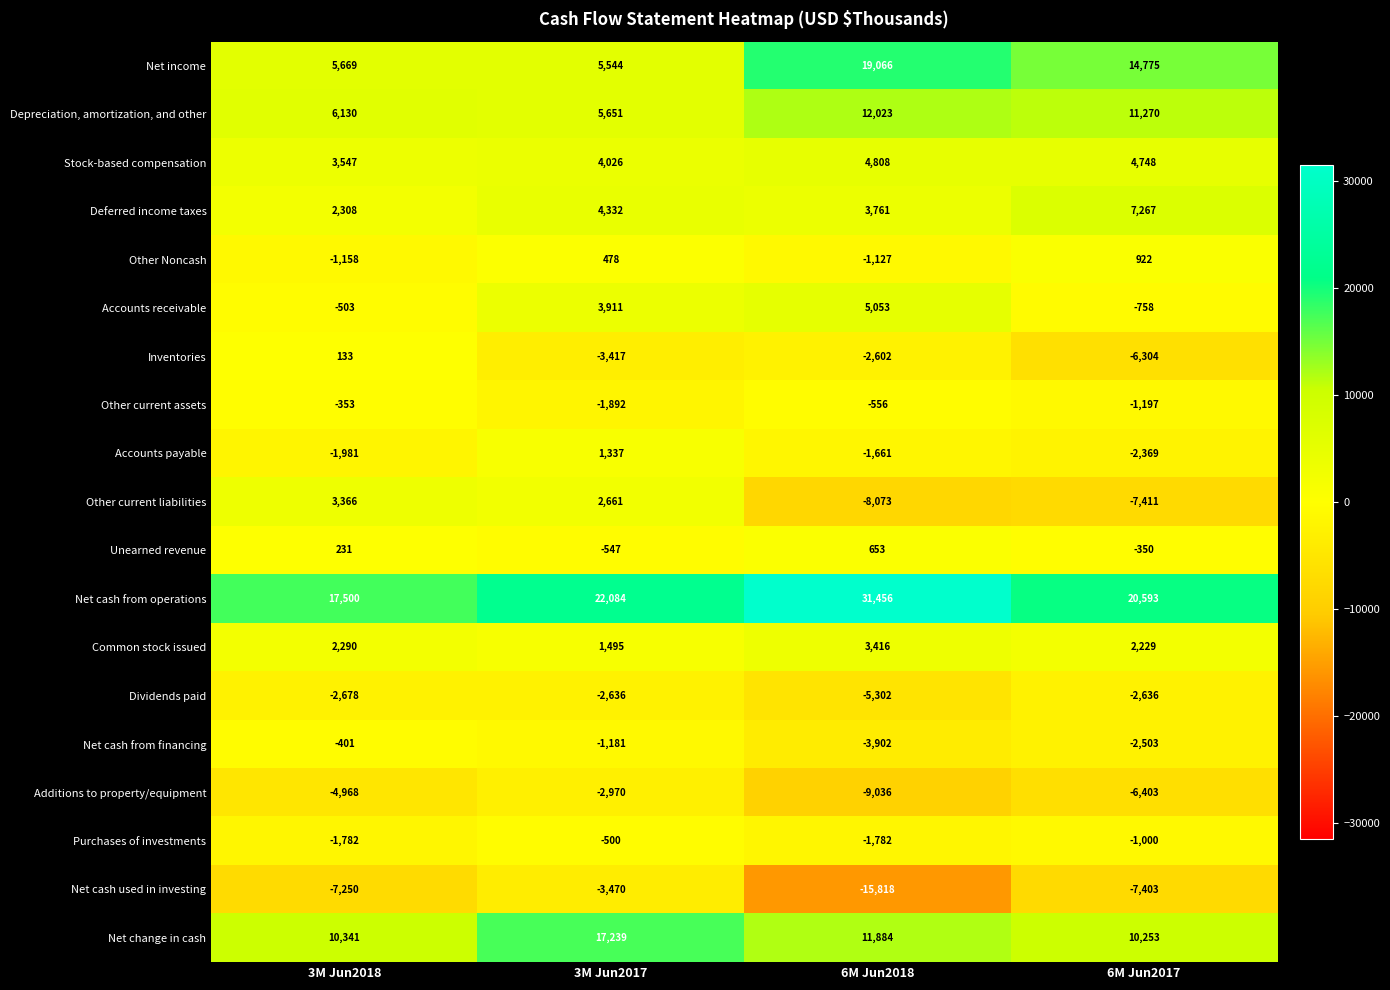

Which label corresponds to the smallest value in the chart?

6M Jun2018